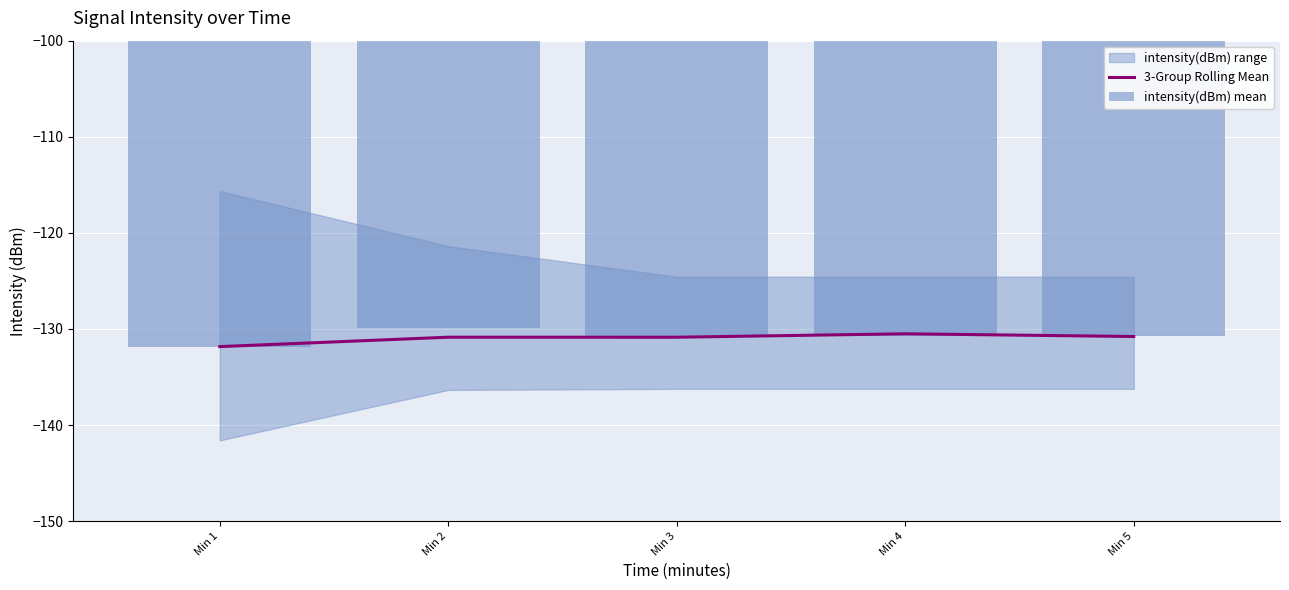

What is the highest value of the 3-Group Rolling Mean series?

-130.5